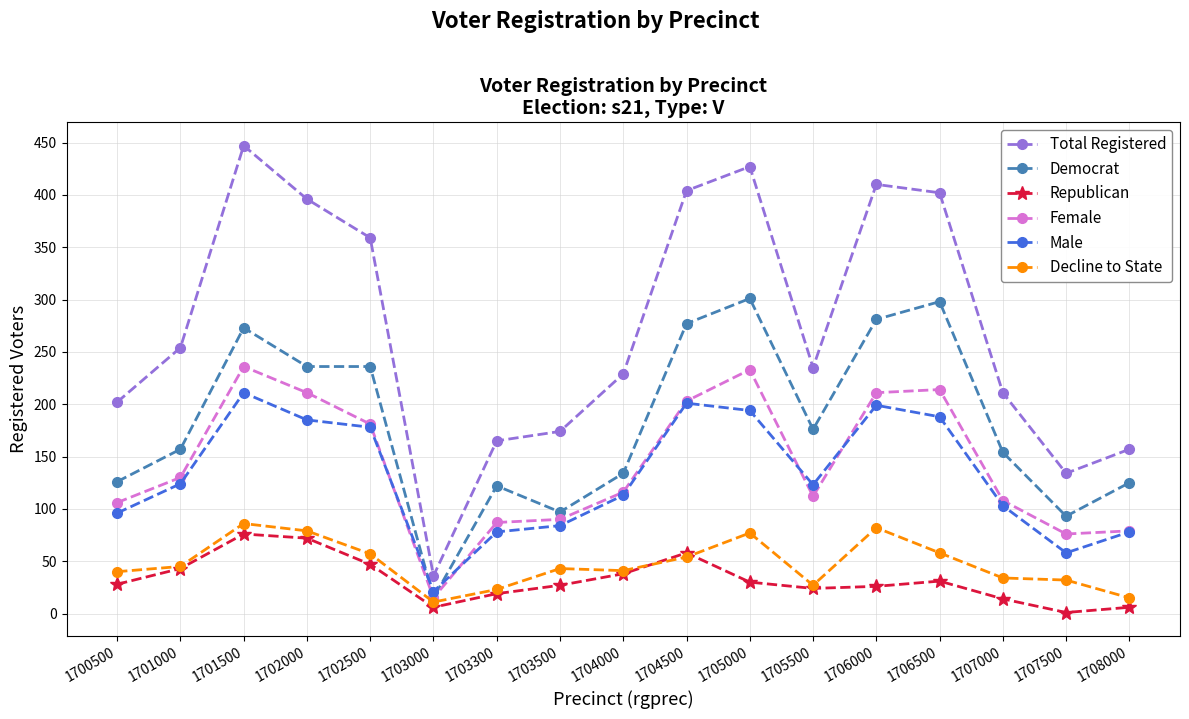

Is the value of Democrat at 1704500 greater than the value of Male at 1701000?

Yes